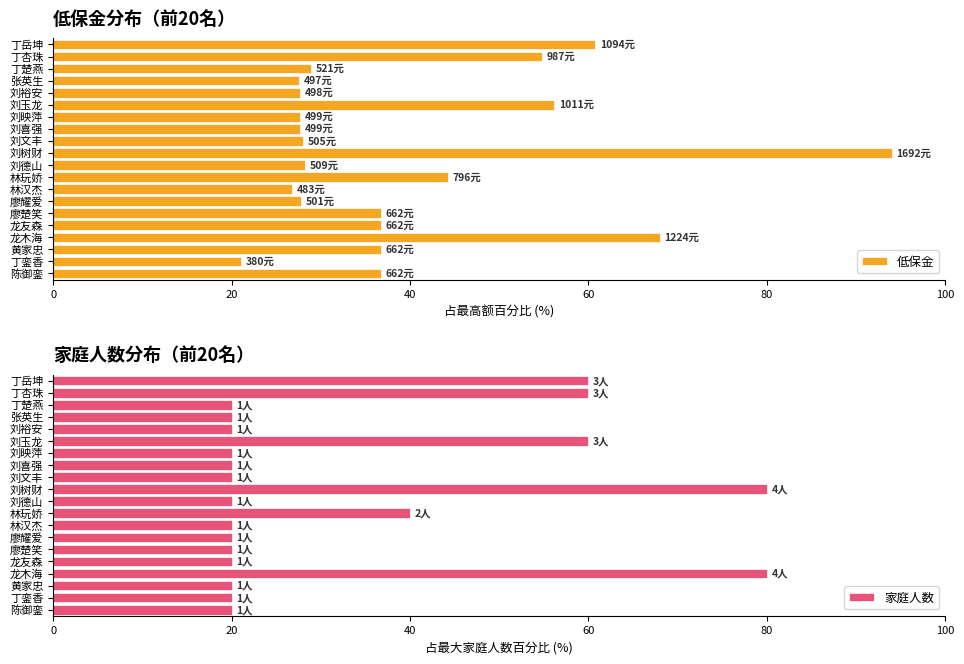

The value of 家庭人数 at 黄家忠 is 10. True or false?

False